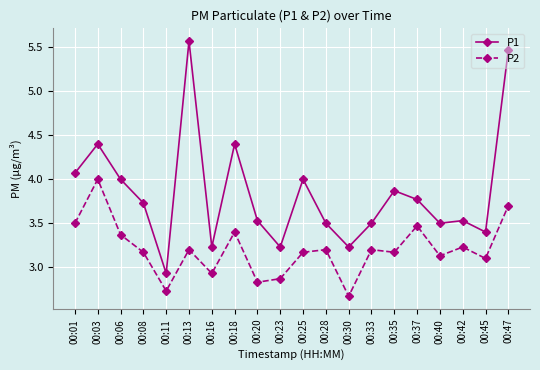

Is the value of P2 at 00:45 greater than the value of P1 at 00:35?

No